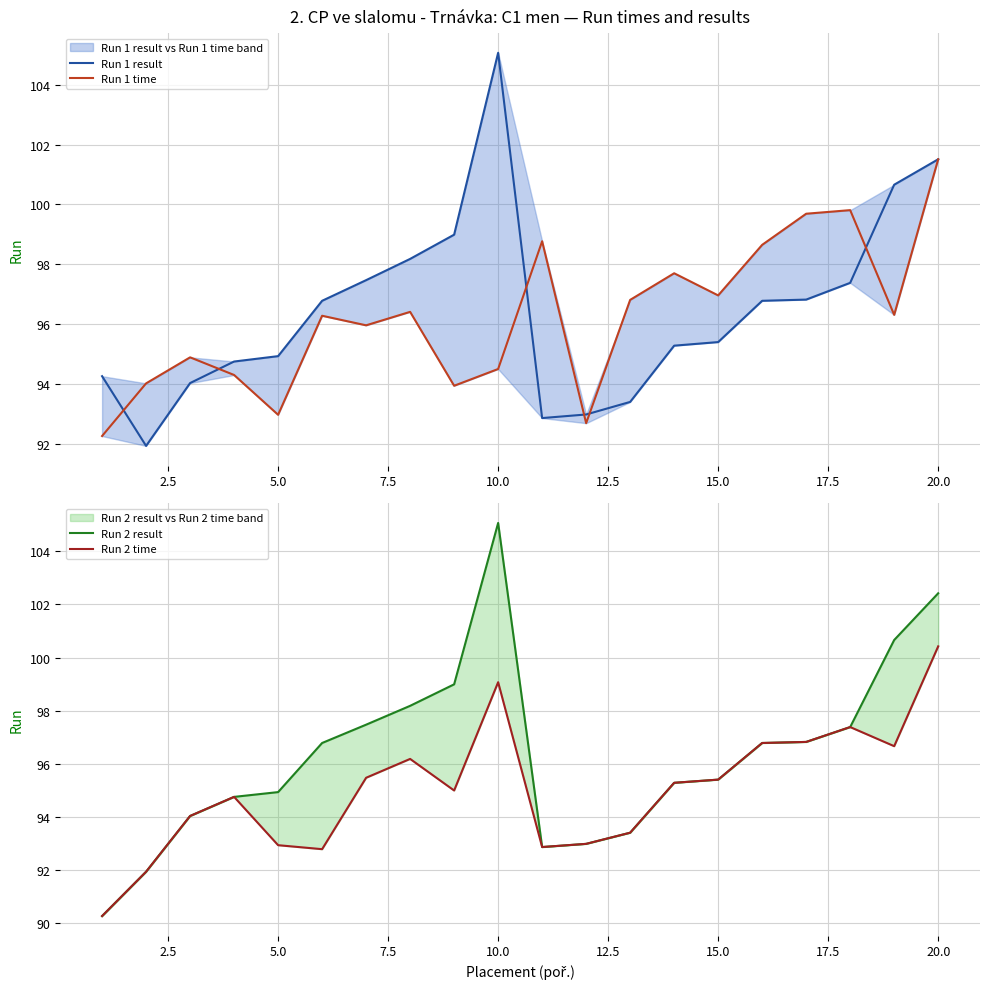

What is the sum of the Run 1 time values at 10.0 and 12.5?

189.2